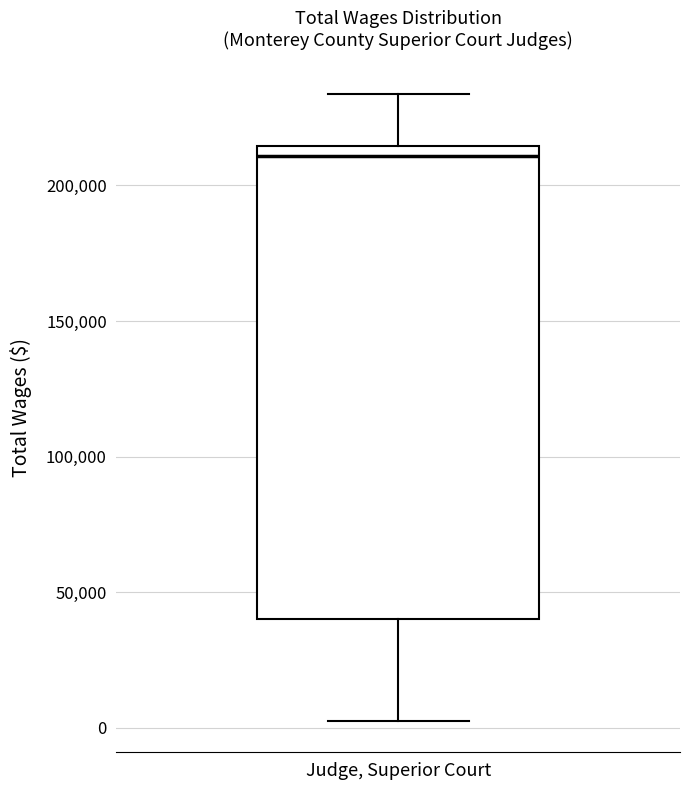

Read this box plot against the y-axis: the position of the median line, the range covered by the box, and the ends of both whiskers. The values are not printed on the chart, so give them approximately, as read against the axis.

median 210000, box 40000 to 215000, whiskers 5000 to 235000